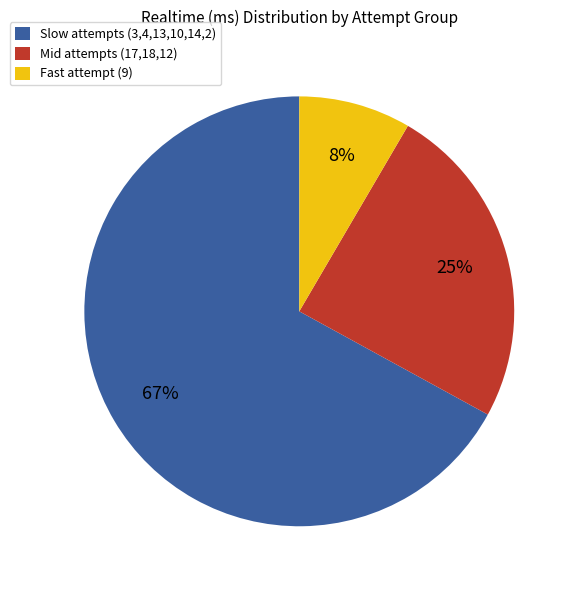

Rank the categories by value from lowest to highest.

Fast attempt (9), Mid attempts (17,18,12), Slow attempts (3,4,13,10,14,2)